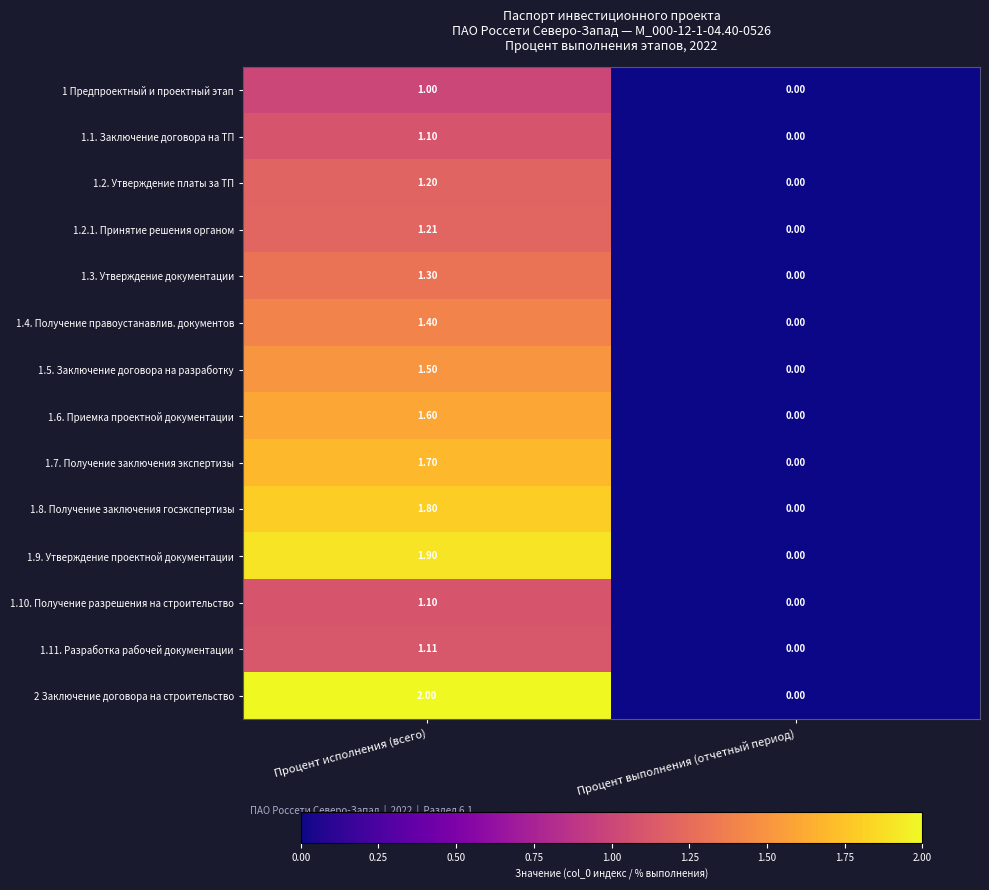

Rank the categories by 1.4. Получение правоустанавлив. документов value from highest to lowest.

Процент исполнения (всего), Процент выполнения (отчетный период)